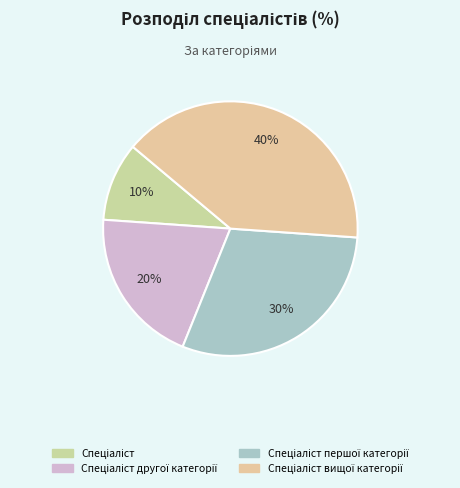

How many slices are in this pie chart?

4